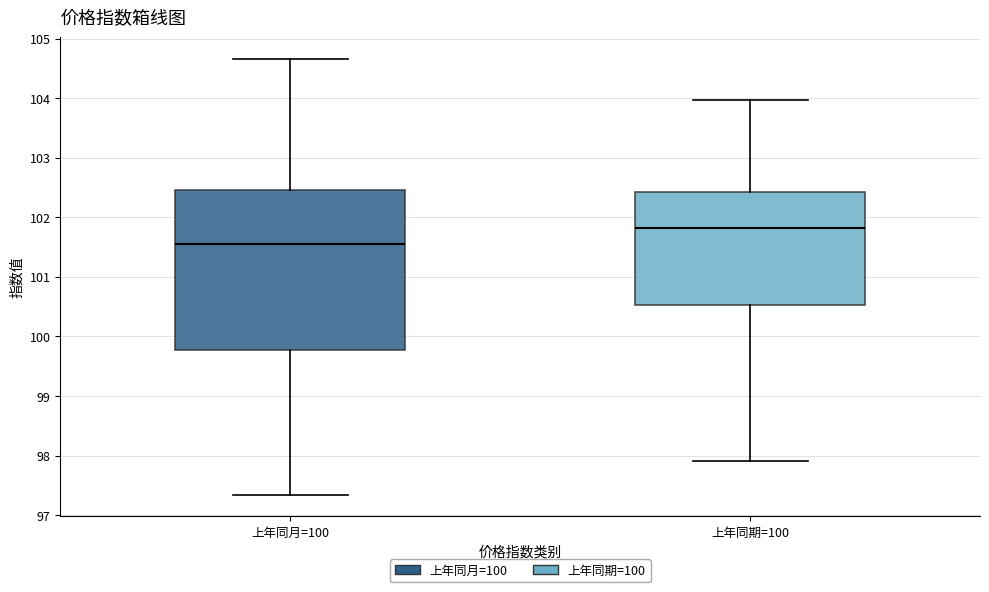

Reading left to right, transcribe this box plot: for each box, give where its median line is, the range the box spans, and where its two whiskers end, as read against the y-axis. The values are not printed on the chart, so give them approximately, as read against the axis.

上年同月=100: median 101.6, box 99.8 to 102.5, whiskers 97.3 to 104.7
上年同期=100: median 101.8, box 100.5 to 102.4, whiskers 97.9 to 104.0